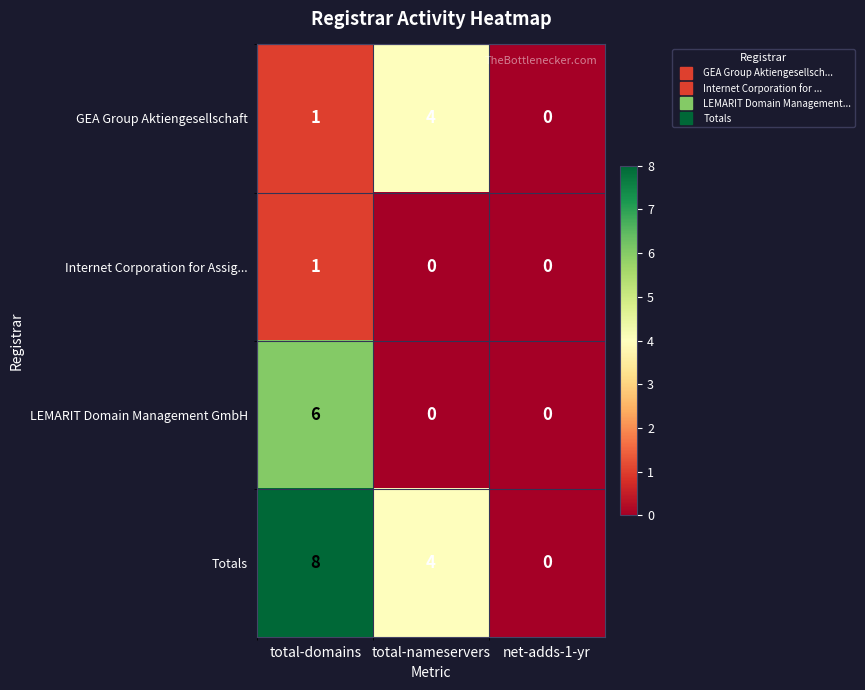

Count the number of data series in this chart.

4